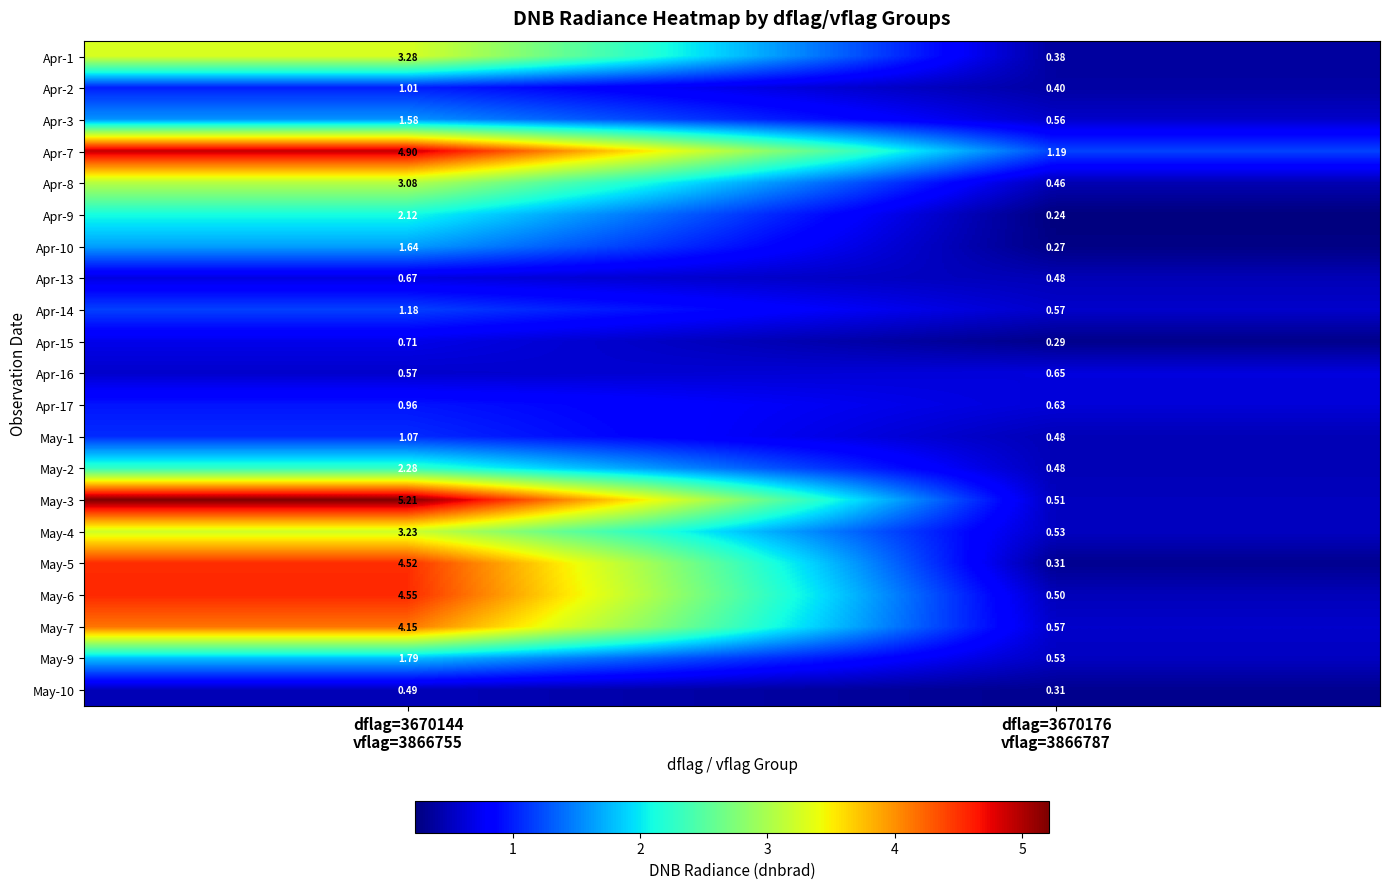

What is the total value across all series at dflag=3670176
vflag=3866787?

10.3